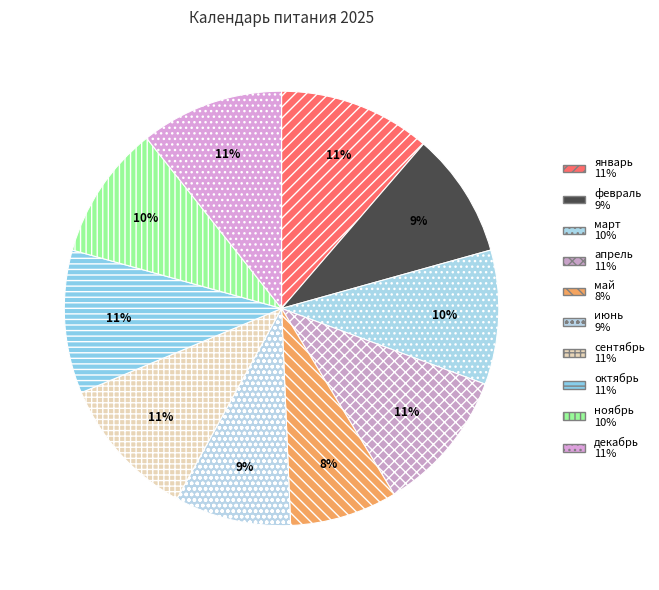

To the nearest percent, what is the combined percentage of апрель and октябрь?

21%